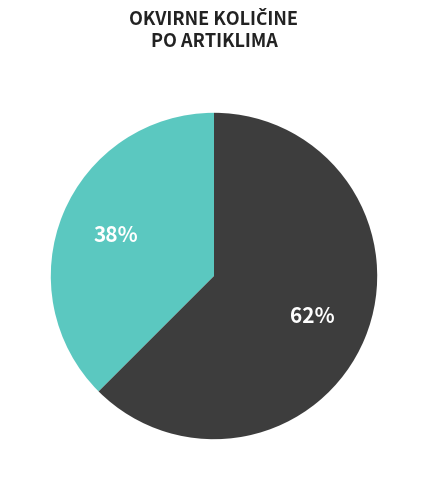

Count the number of slices in the pie.

2